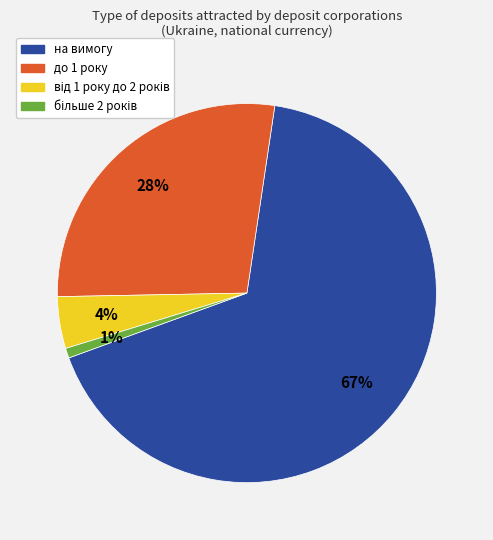

Combined, do на вимогу and до 1 року account for over 50%?

Yes